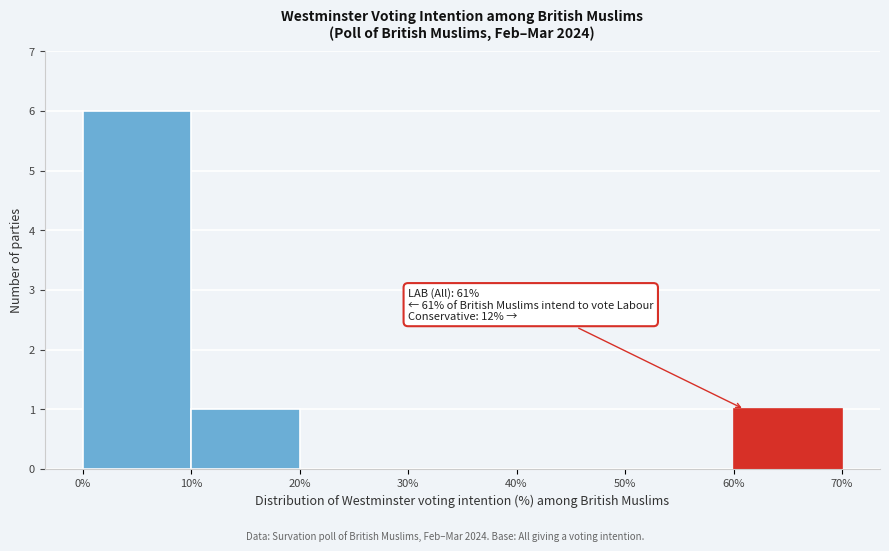

Over which range of the x-axis is the bar tallest?

0% to 10%